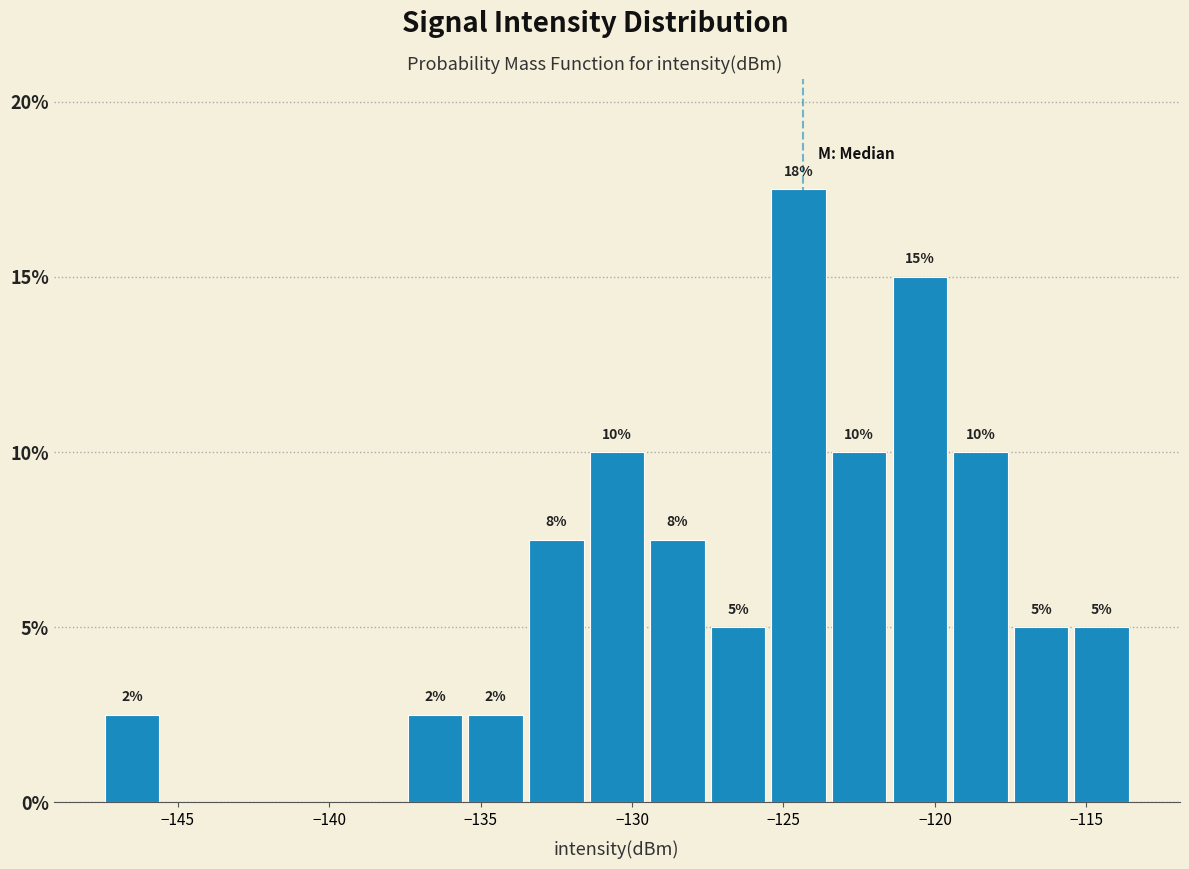

Which range on the x-axis has the tallest bar?

-125.5 to -123.5